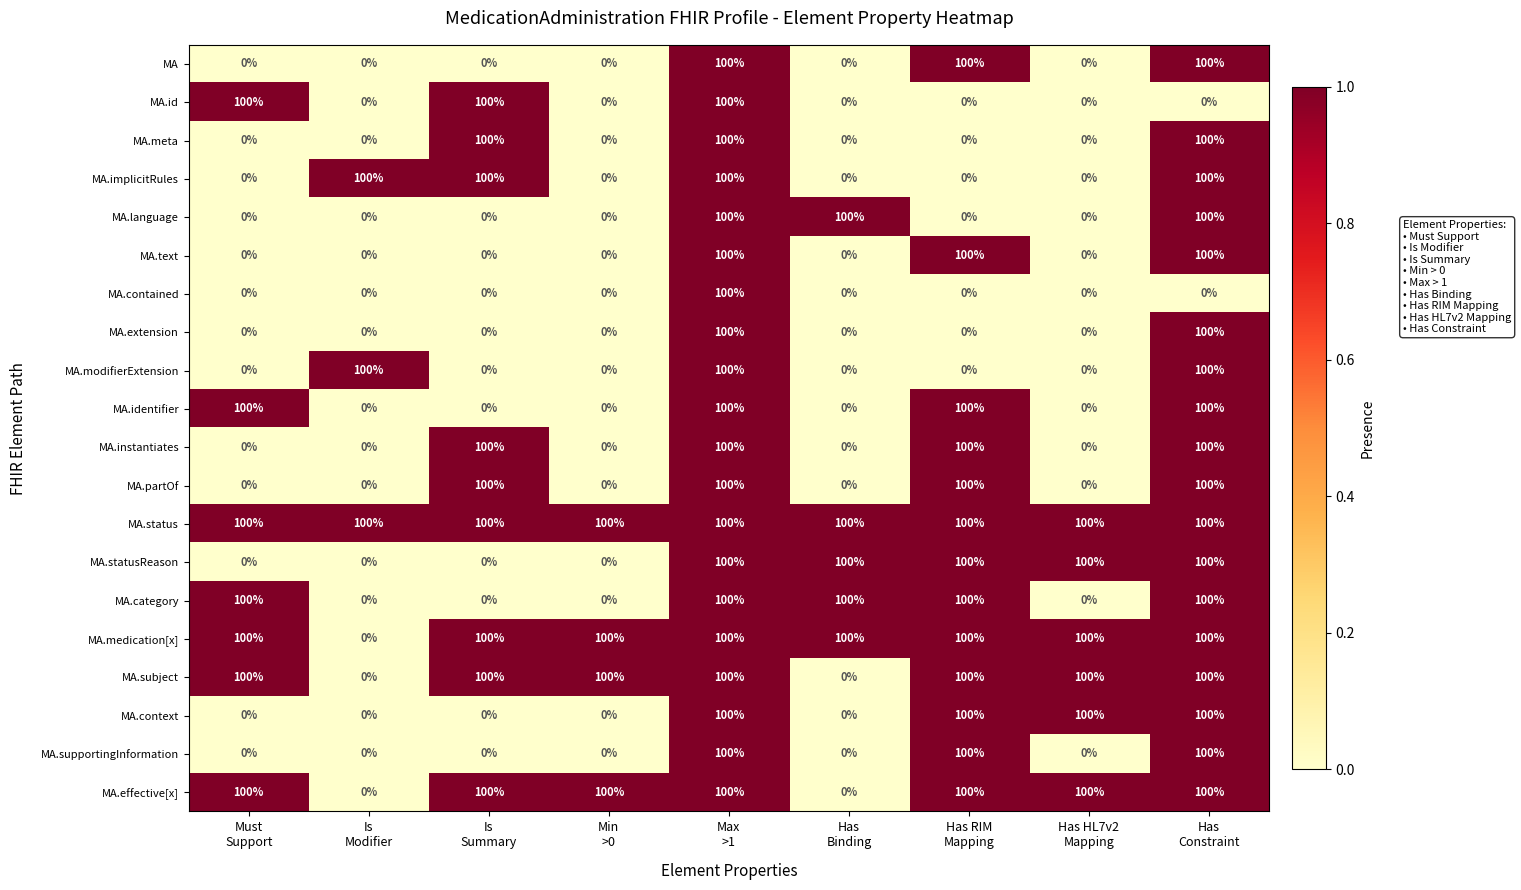

At how many categories does at least one series exceed 53?

9